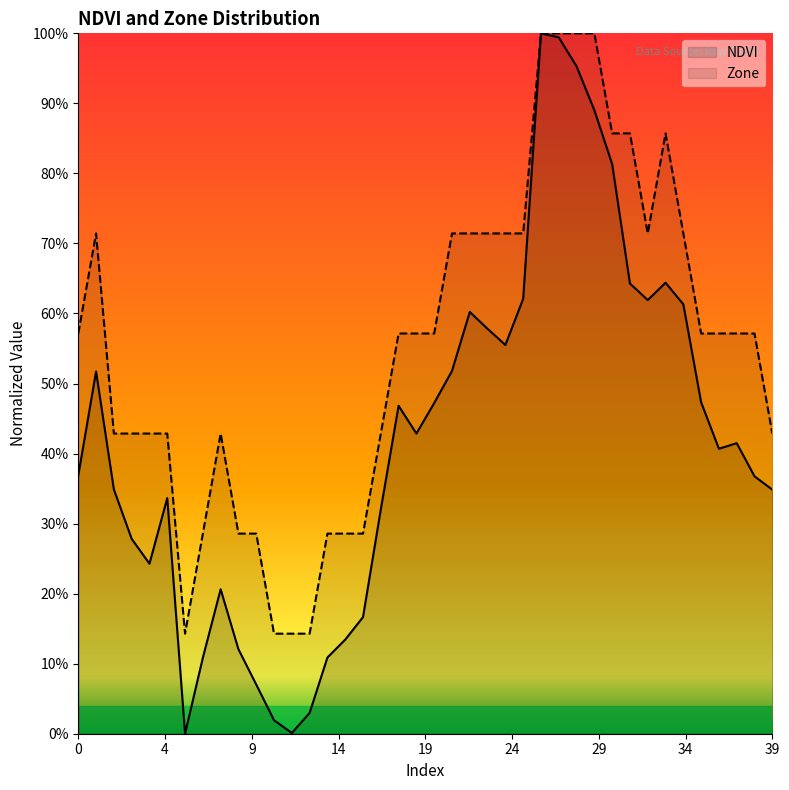

How many values in NDVI are above zero?

39